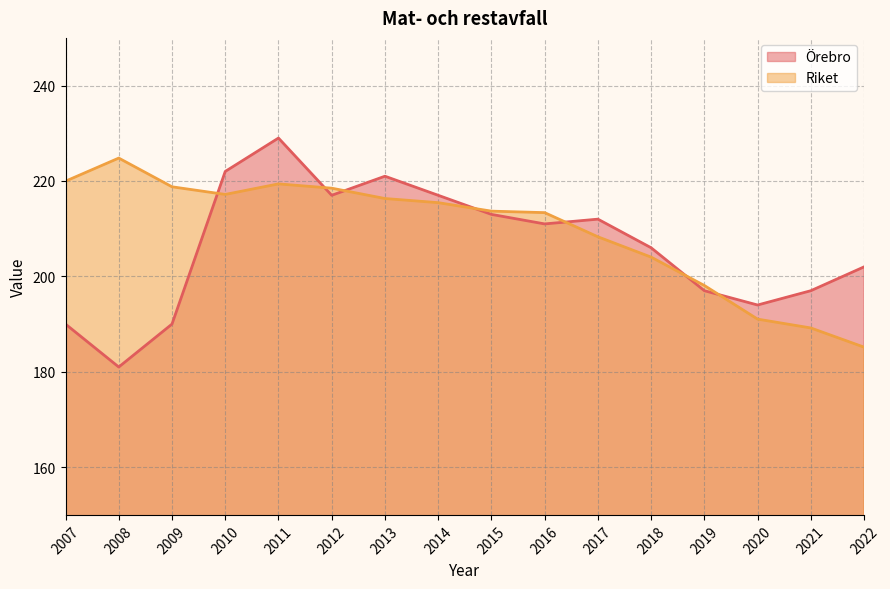

Reading left to right, transcribe all the data shown in this chart.

Örebro: 2007=190.0	2008=181.0	2009=190.0	2010=222.0	2011=229.0	2012=217.0	2013=221.0	2014=217.0	2015=213.0	2016=211.0	2017=212.0	2018=206.0	2019=197.0	2020=194.0	2021=197.0	2022=202.0
Riket: 2007=220.0	2008=224.8	2009=218.8	2010=217.2	2011=219.4	2012=218.5	2013=216.3	2014=215.5	2015=213.7	2016=213.4	2017=208.3	2018=204.0	2019=198.1	2020=191.0	2021=189.2	2022=185.2